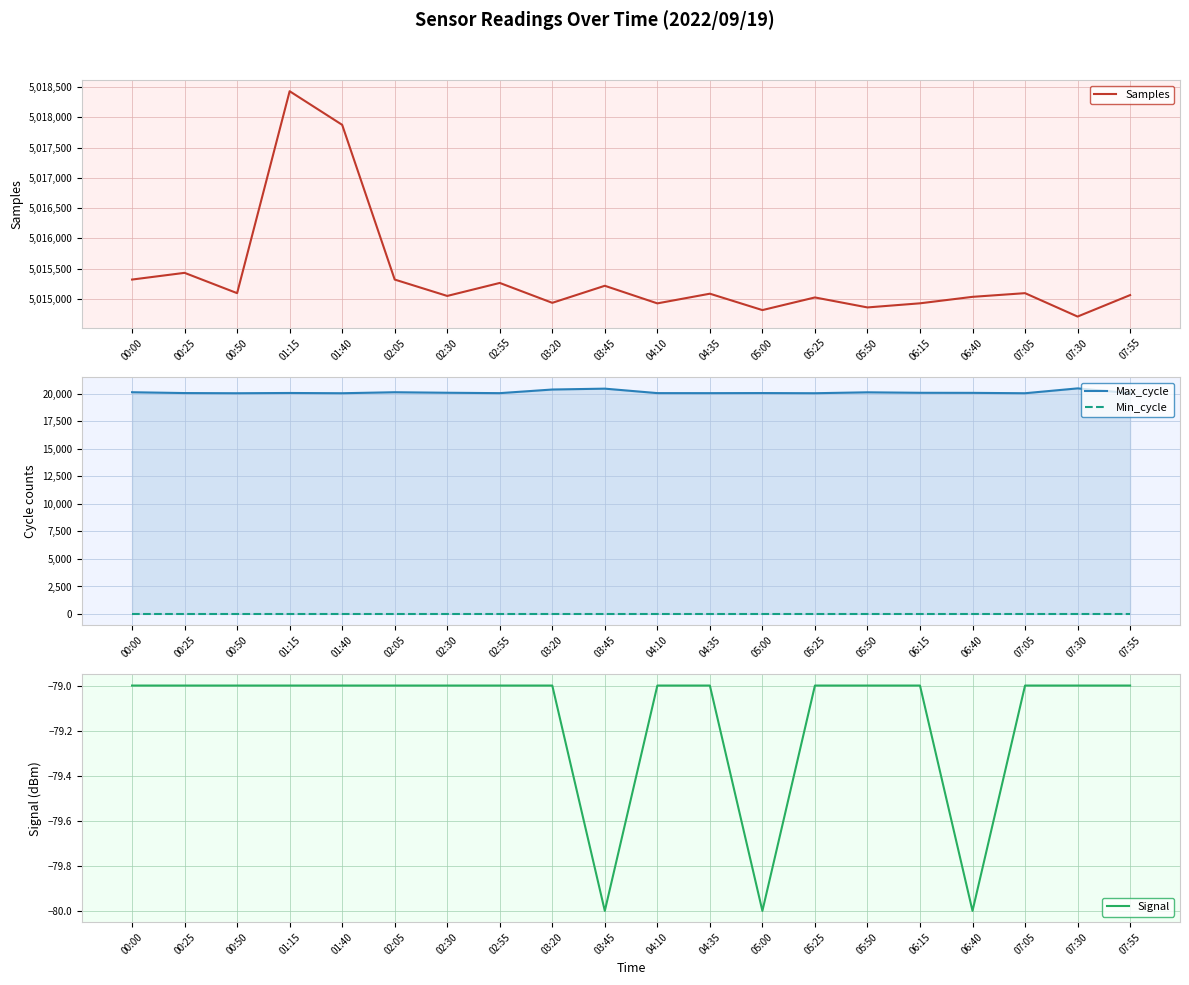

Reading right to left, what are all the values shown in this chart?

Samples: 07:55=5015061	07:30=5014706	07:05=5015093	06:40=5015032	06:15=5014925	05:50=5014857	05:25=5015022	05:00=5014813	04:35=5015084	04:10=5014924	03:45=5015215	03:20=5014933	02:55=5015262	02:30=5015047	02:05=5015318	01:40=5017877	01:15=5018433	00:50=5015093	00:25=5015429	00:00=5015318
Max_cycle: 07:55=20046	07:30=20477	07:05=20037	06:40=20071	06:15=20077	05:50=20121	05:25=20038	05:00=20053	04:35=20045	04:10=20048	03:45=20453	03:20=20374	02:55=20045	02:30=20081	02:05=20128	01:40=20037	01:15=20060	00:50=20037	00:25=20053	00:00=20128
Min_cycle: 07:55=28	07:30=28	07:05=28	06:40=28	06:15=28	05:50=28	05:25=28	05:00=28	04:35=28	04:10=28	03:45=28	03:20=28	02:55=28	02:30=28	02:05=28	01:40=28	01:15=28	00:50=28	00:25=28	00:00=28
Signal: 07:55=-79	07:30=-79	07:05=-79	06:40=-80	06:15=-79	05:50=-79	05:25=-79	05:00=-80	04:35=-79	04:10=-79	03:45=-80	03:20=-79	02:55=-79	02:30=-79	02:05=-79	01:40=-79	01:15=-79	00:50=-79	00:25=-79	00:00=-79